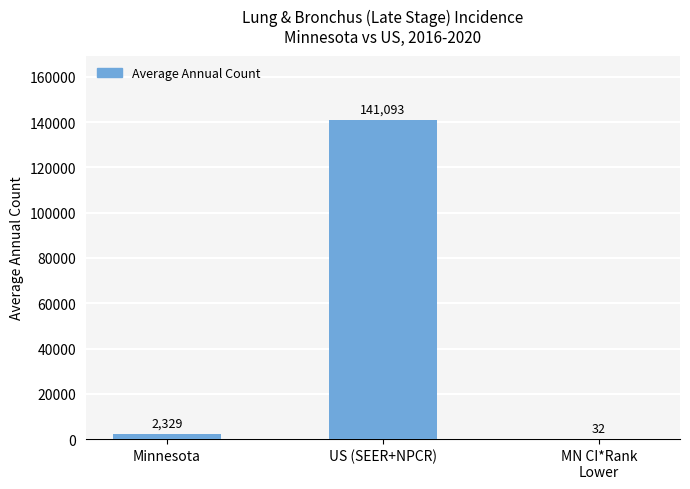

At which label is the value closest to 70562?

Minnesota